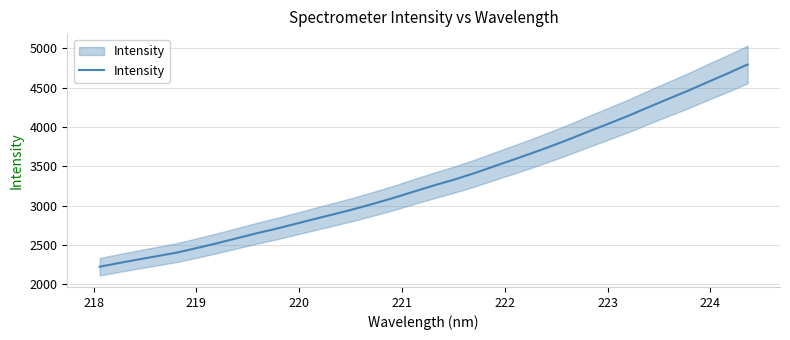

What is the maximum value shown in the chart?

4795.8